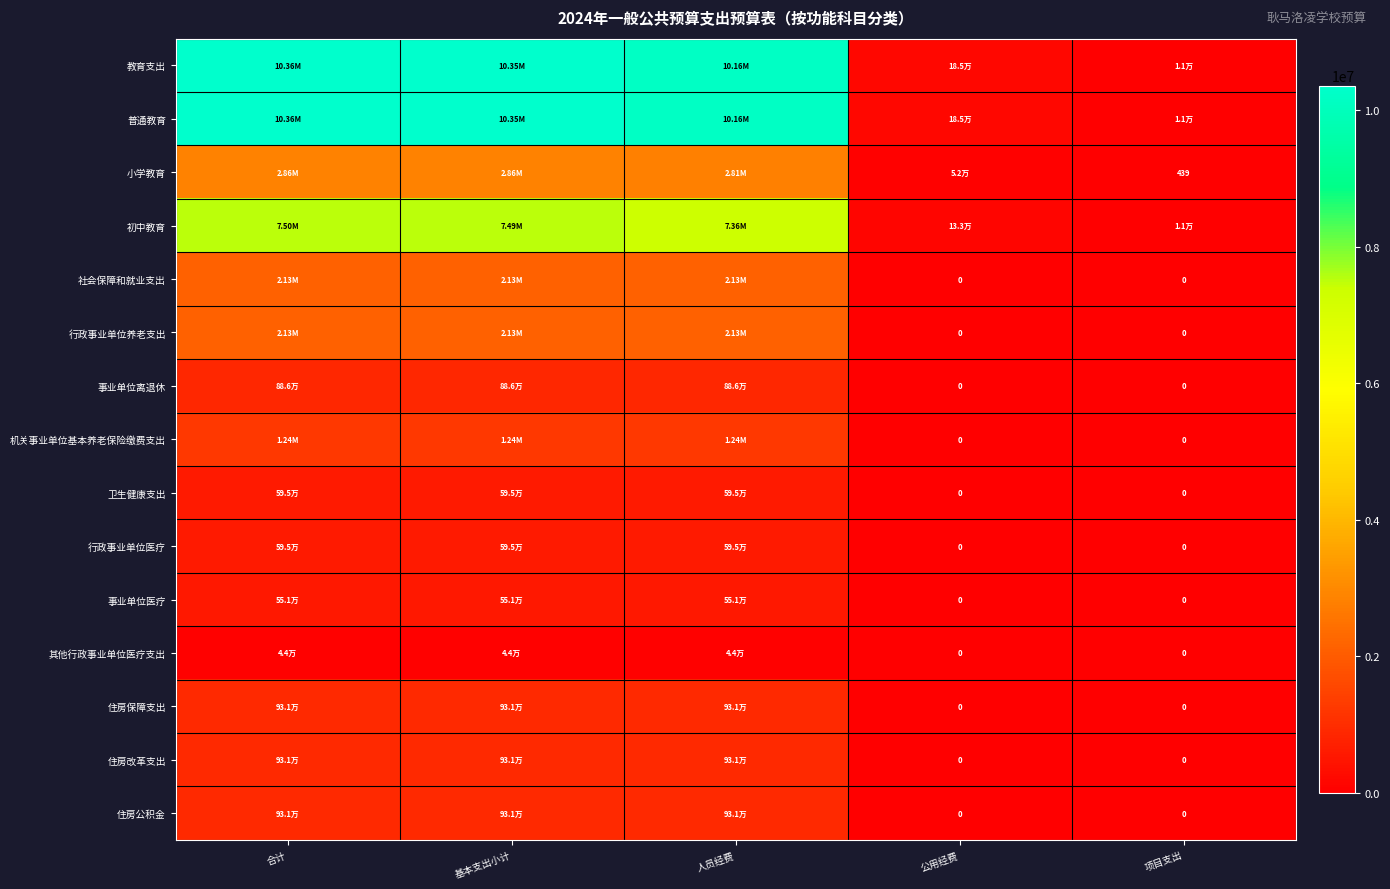

At how many categories does at least one series exceed 5848535?

3